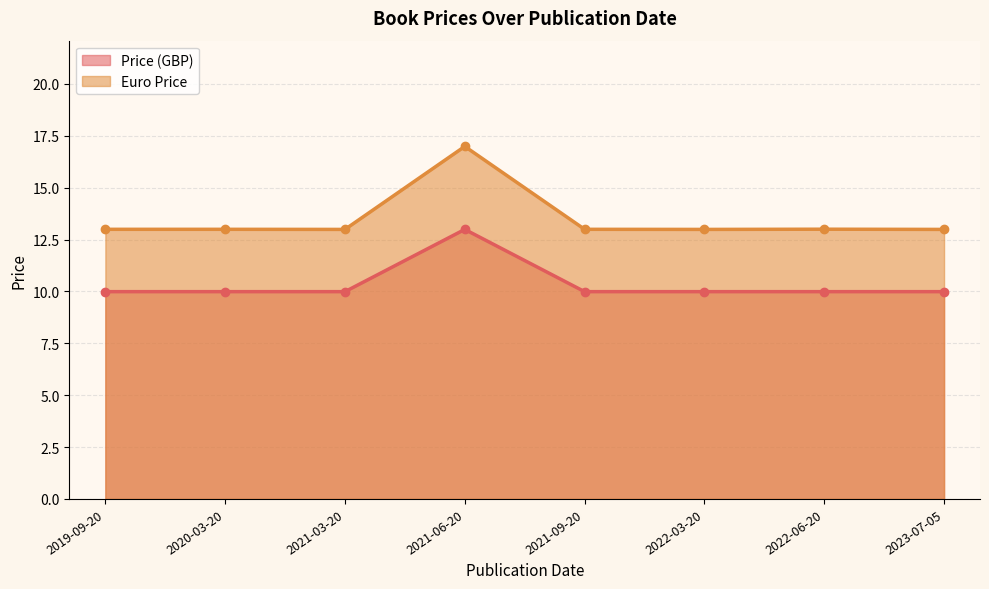

True or false: Euro Price has more than 1 interior local peaks.

True